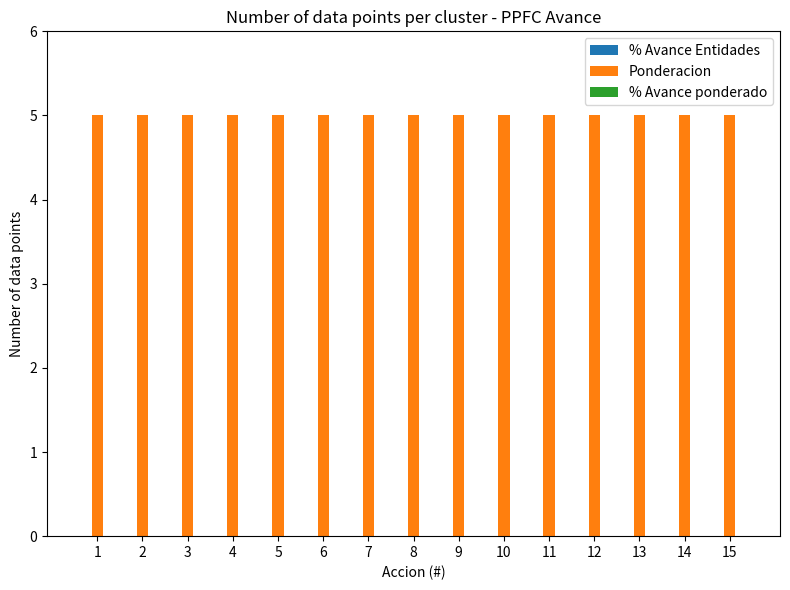

True or false: % Avance ponderado has a value of 0 at 14.

True